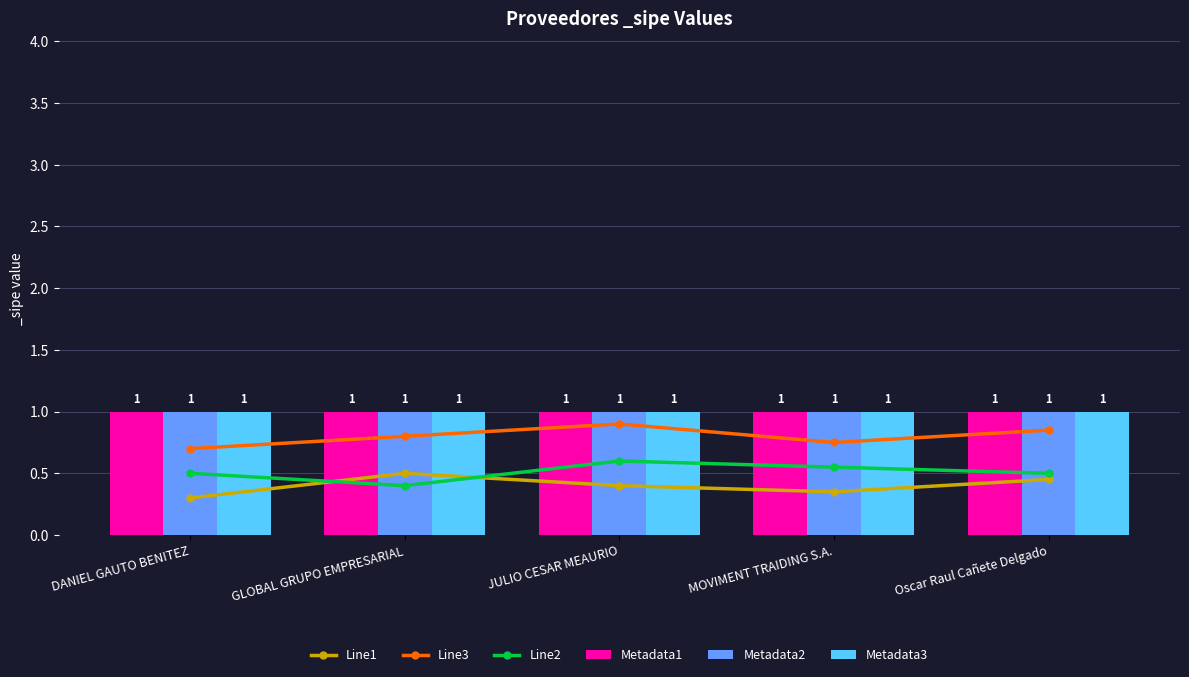

What is the difference between the Line2 values at DANIEL GAUTO BENITEZ and GLOBAL GRUPO EMPRESARIAL?

0.1